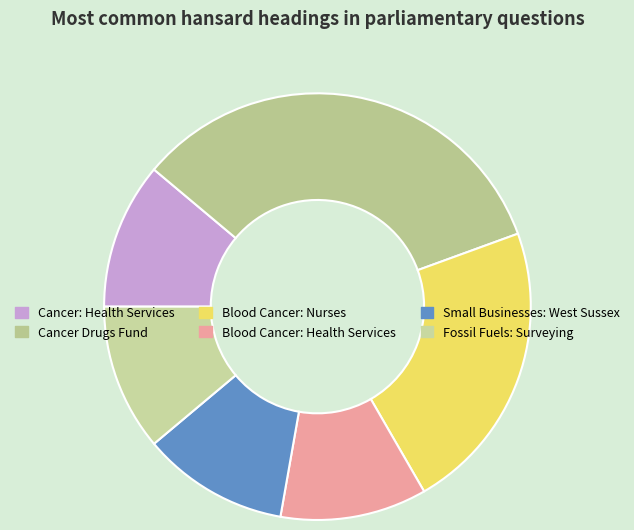

Count the number of slices in the pie.

6